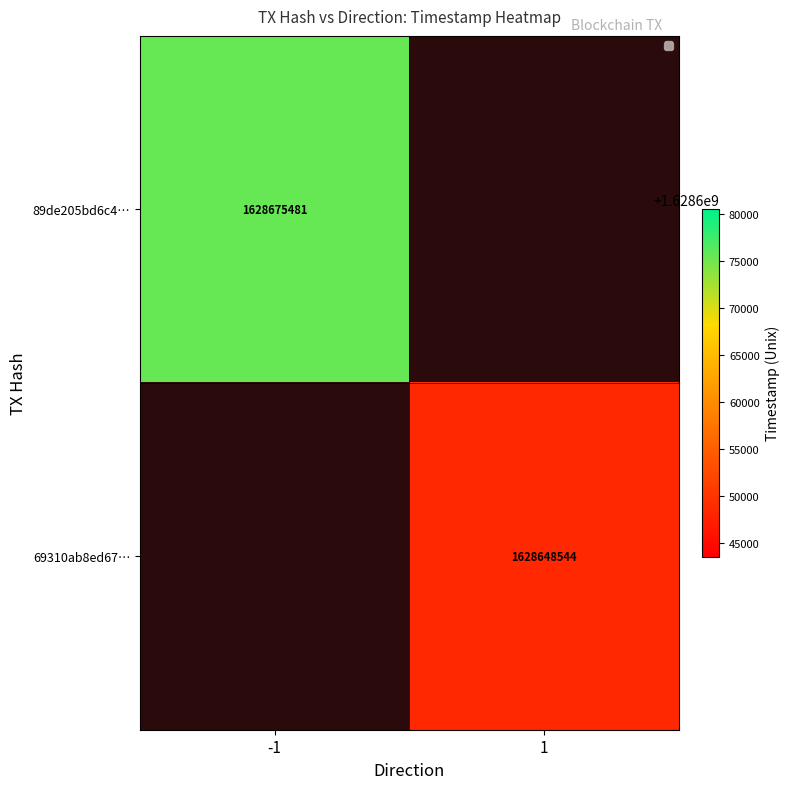

True or false: 89de205bd6c4… has a value of 1628675481 at -1.

True